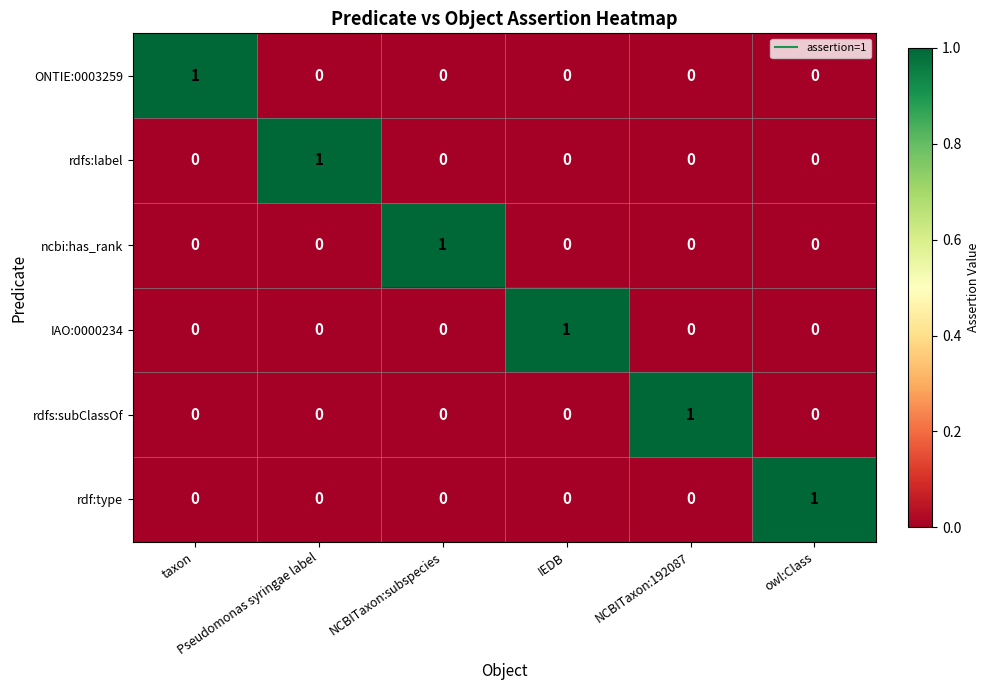

Count the rdf:type values in the range 0 to 1.

6